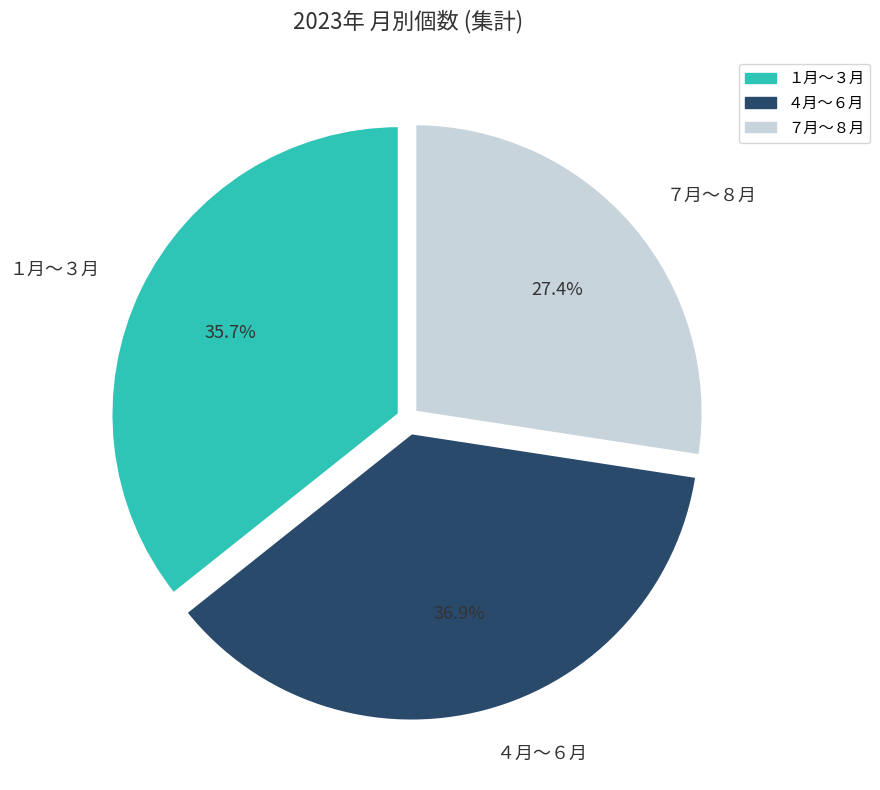

What is the total percentage of １月〜３月 and ７月〜８月?

63.1%